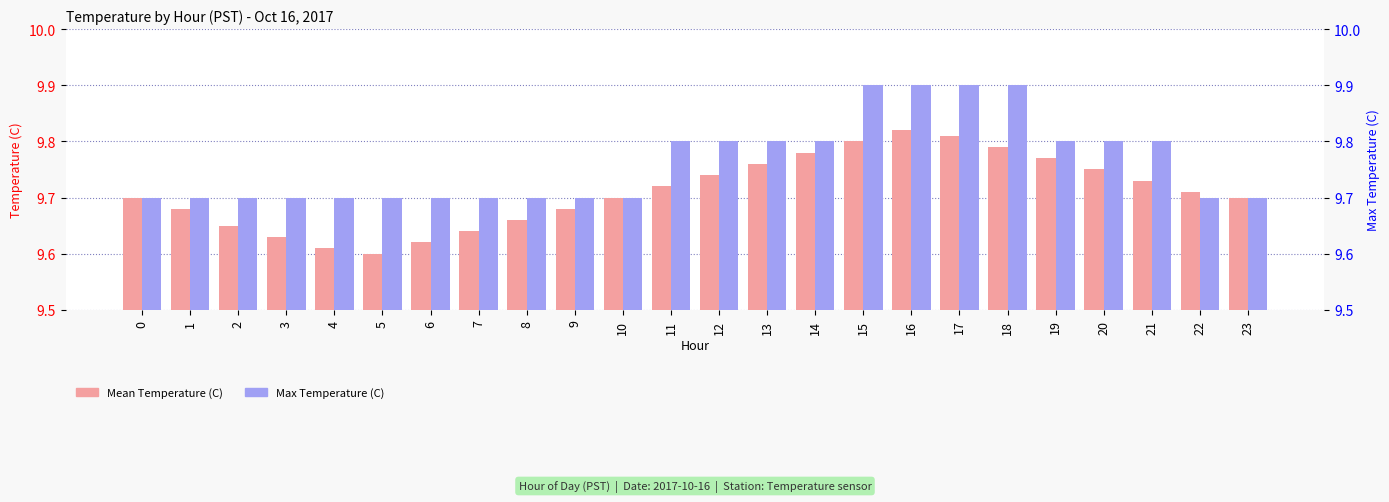

Between 3 and 11, which series saw the biggest shift?

Max Temperature (C)